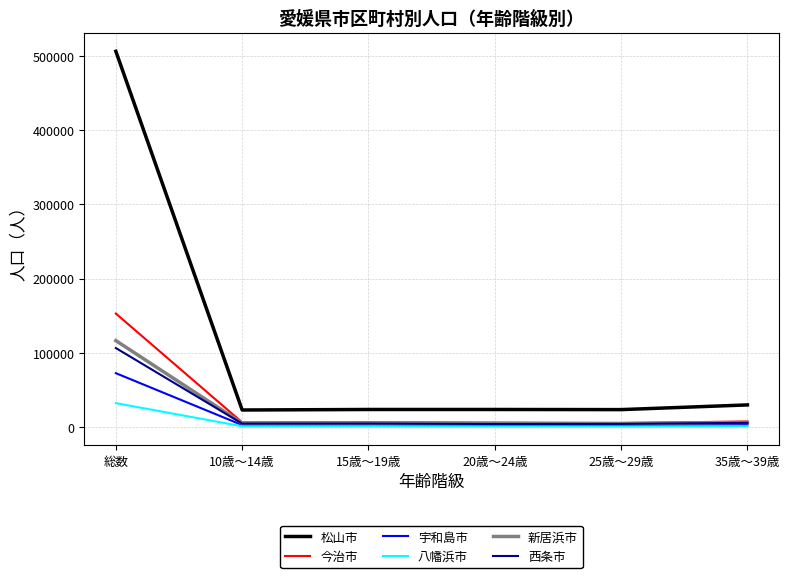

Between 総数 and 20歳～24歳, which series saw the biggest shift?

松山市